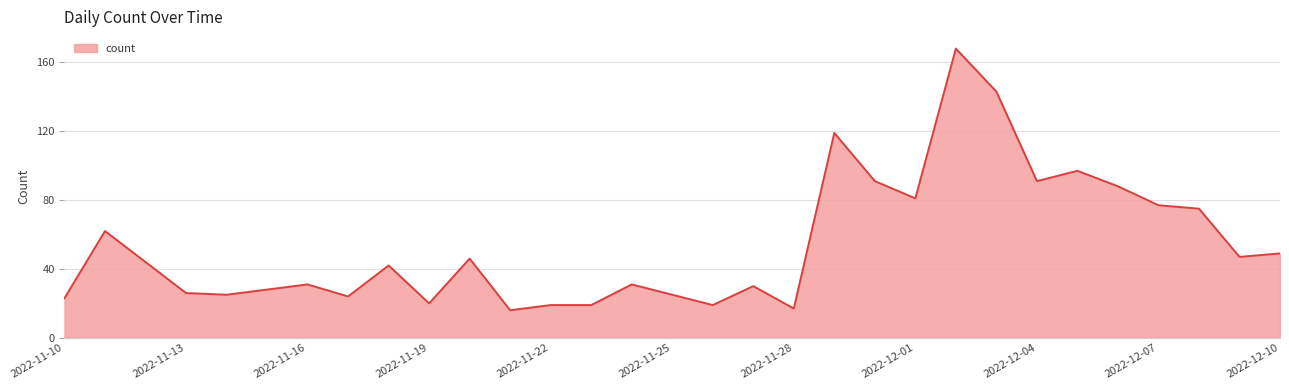

Does the chart display data point markers on the line(s)?

No